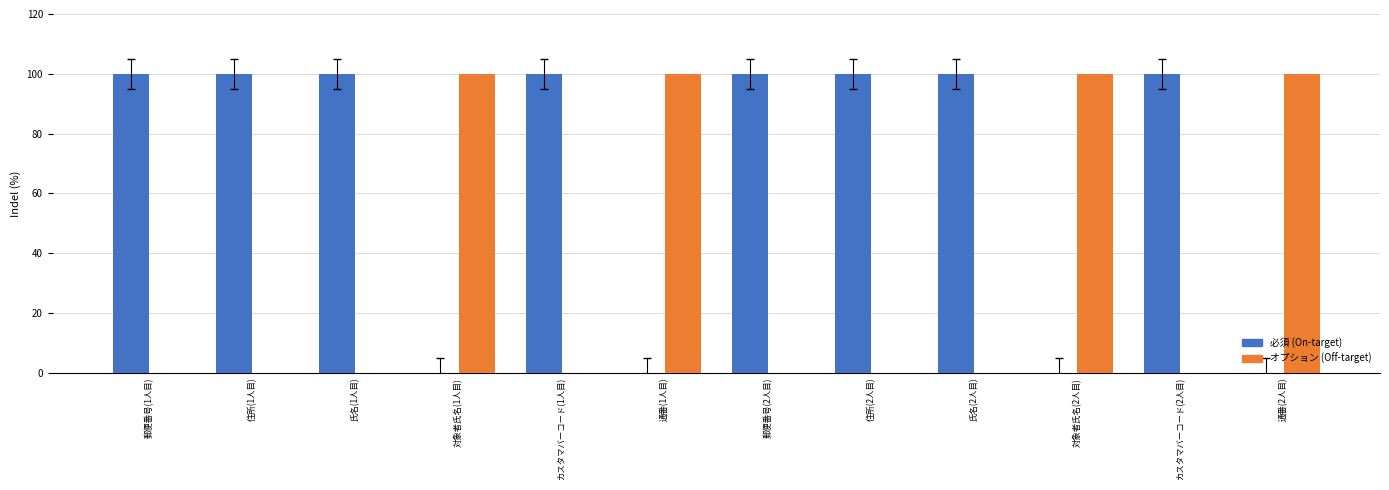

What is the total value across all series at 対象者氏名(2人目)?

100